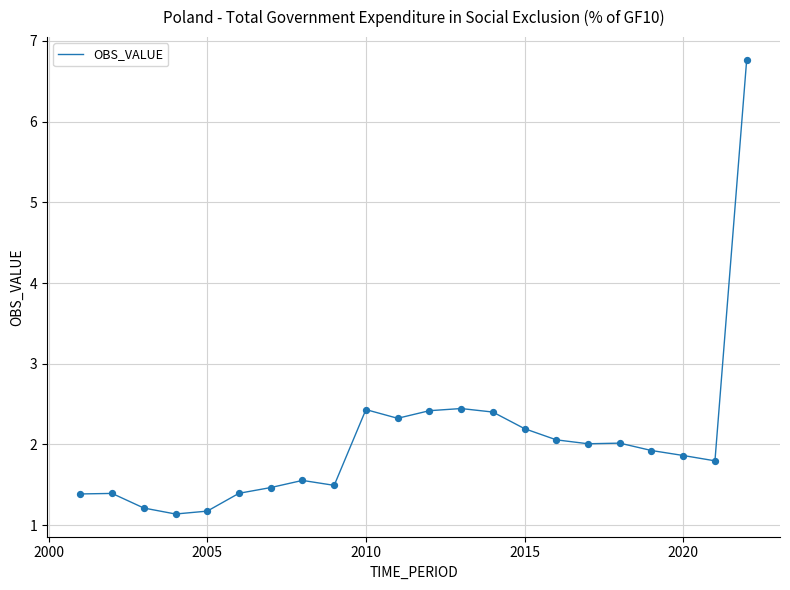

What is the minimum value shown in the chart?

1.1